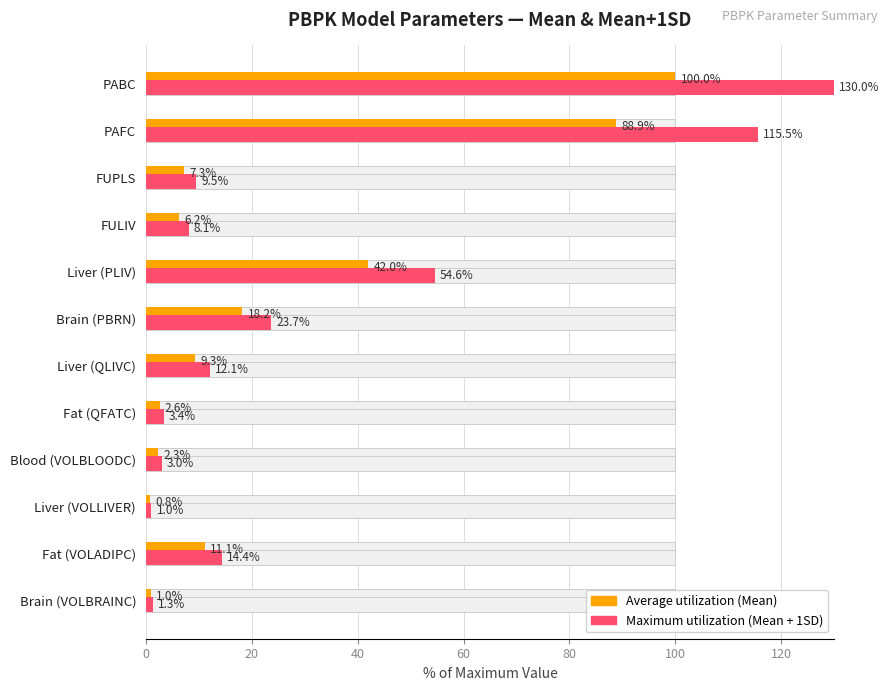

What is the sum of the Average (Mean) values at Brain (VOLBRAINC) and PAFC?

89.8